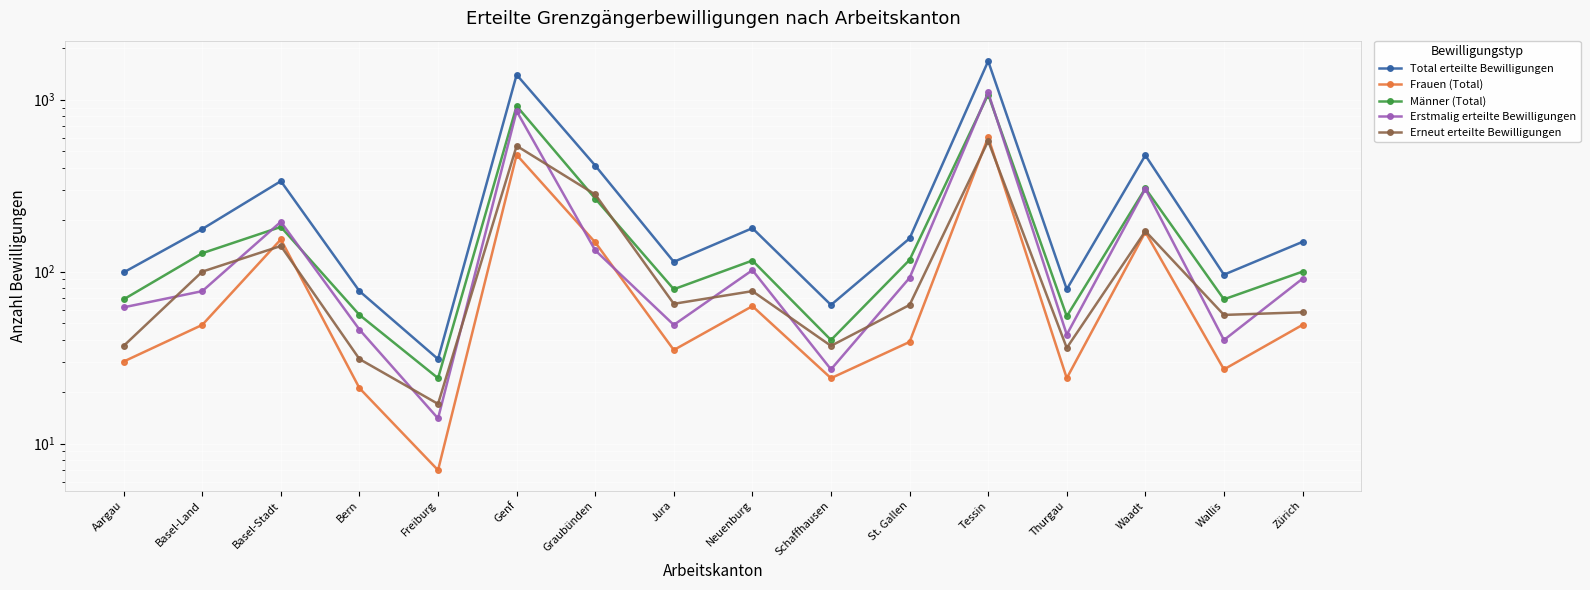

What is the difference between the second highest and second lowest values in the Erneut erteilte Bewilligungen series?

508